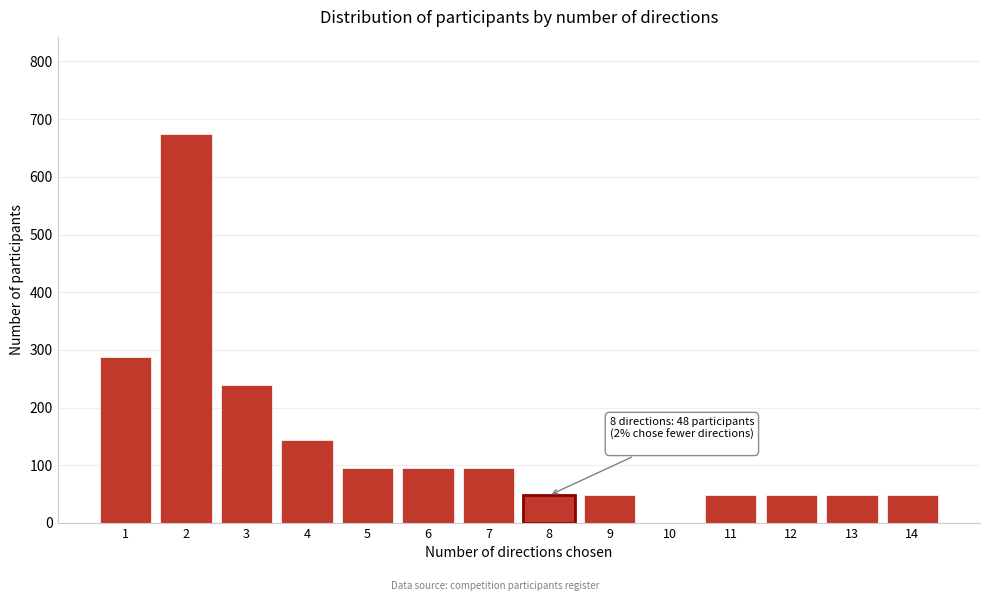

Reading left to right, list all the values displayed in this chart.

1=288	2=674	3=240	4=144	5=96	6=96	7=96	8=48	9=48	10=0	11=48	12=48	13=48	14=48